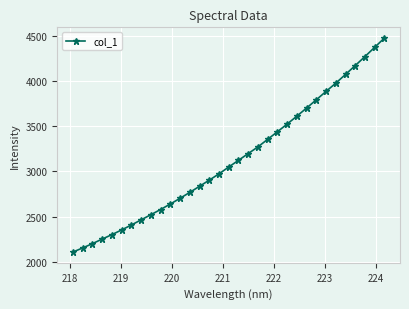

What is the maximum value shown in the chart?

4477.3